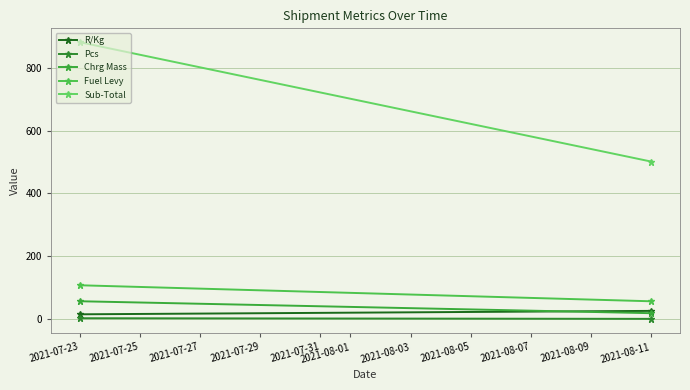

Which has a higher value, 2021-08-11 or 2021-07-23?

2021-08-11